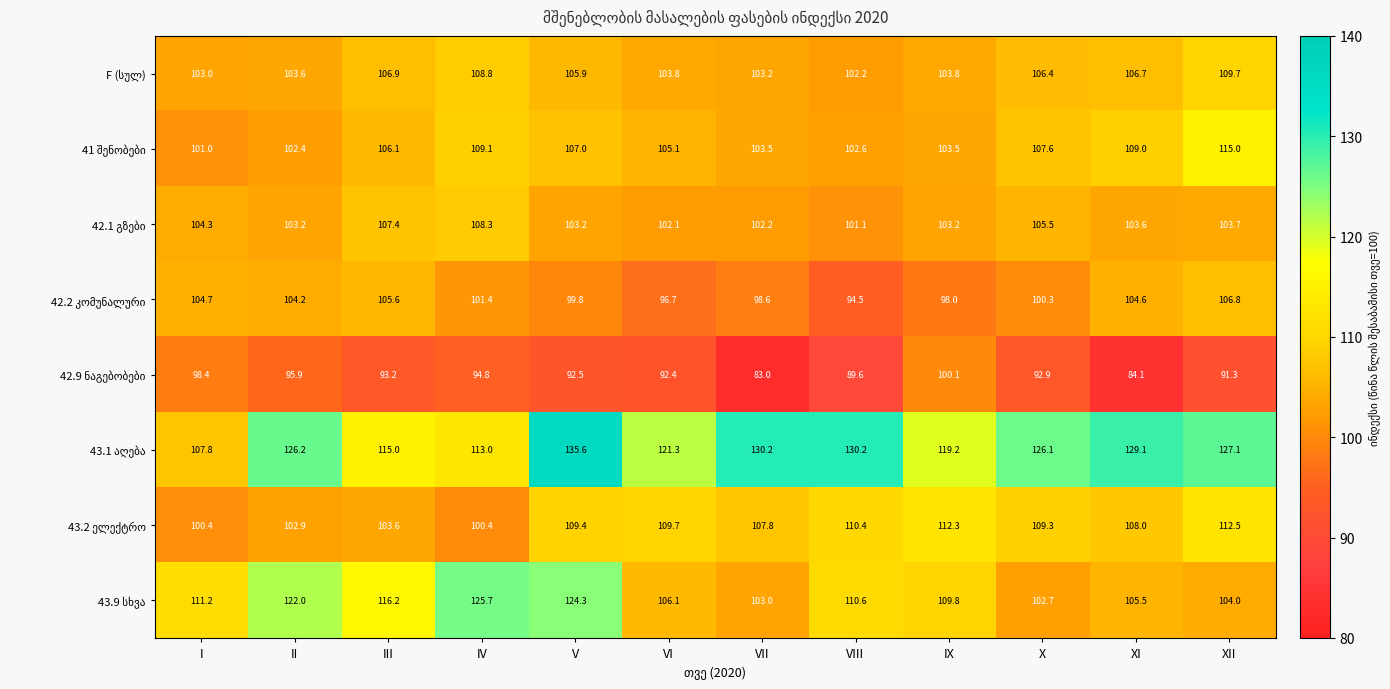

What is the difference between the highest and lowest values at XII?

35.8